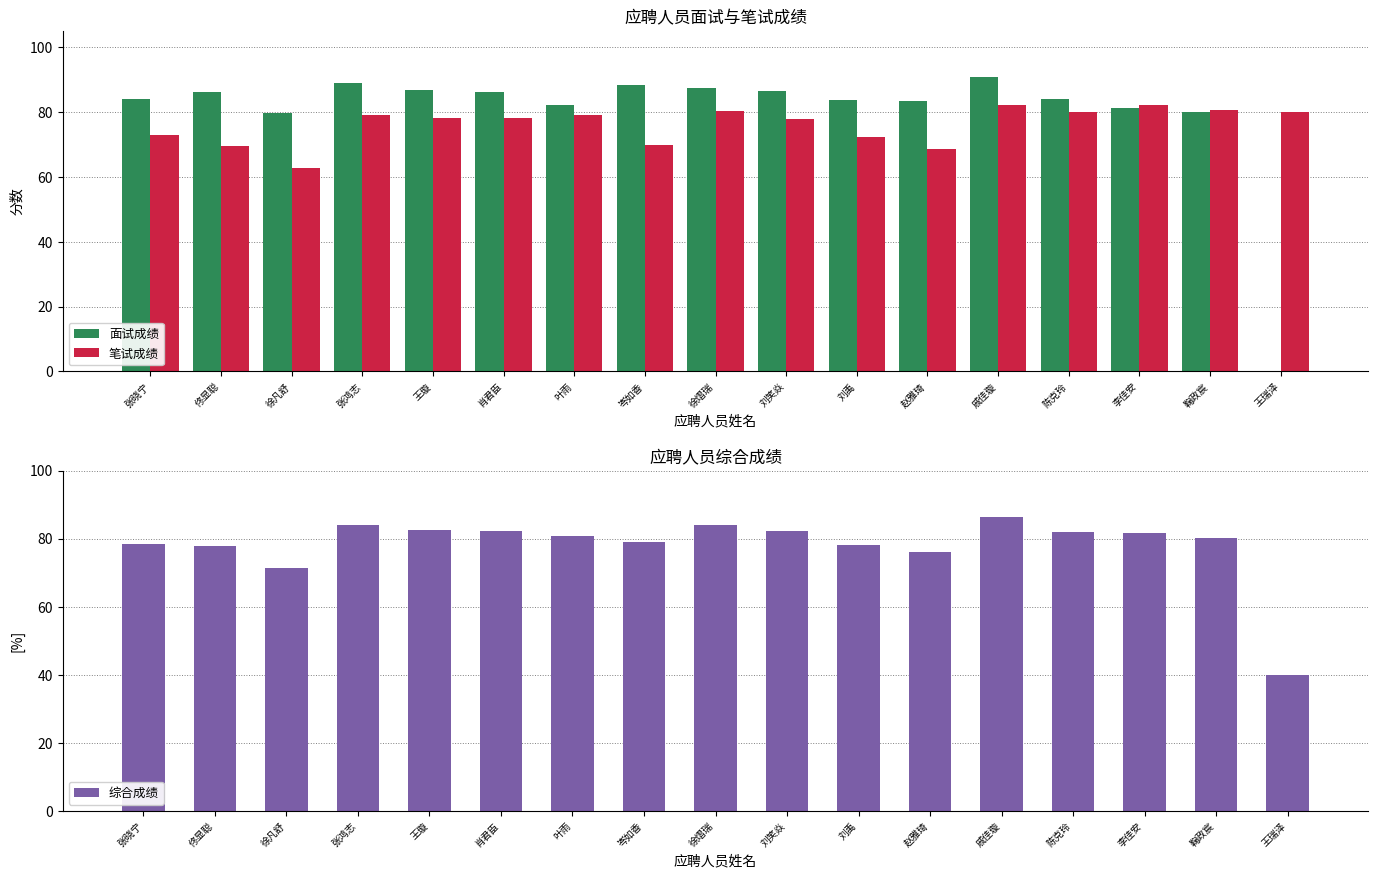

At which label is 笔试成绩 closest to 72?

刘禹